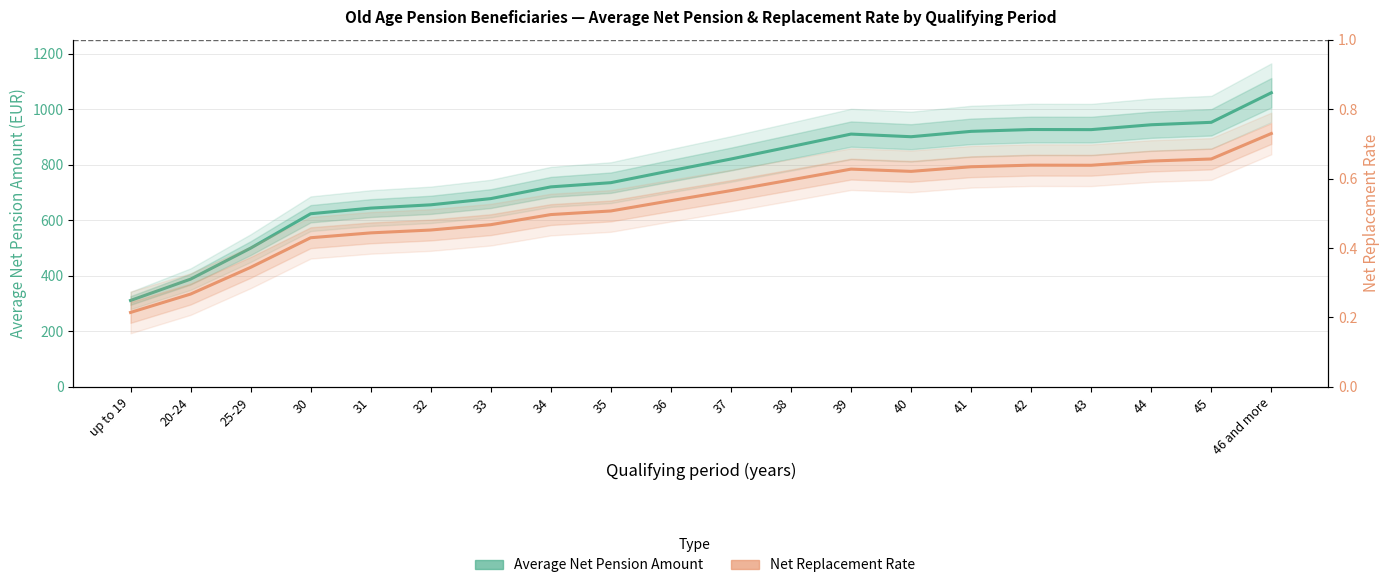

Is it true that Net Replacement Rate equals 0.1 at 34?

False